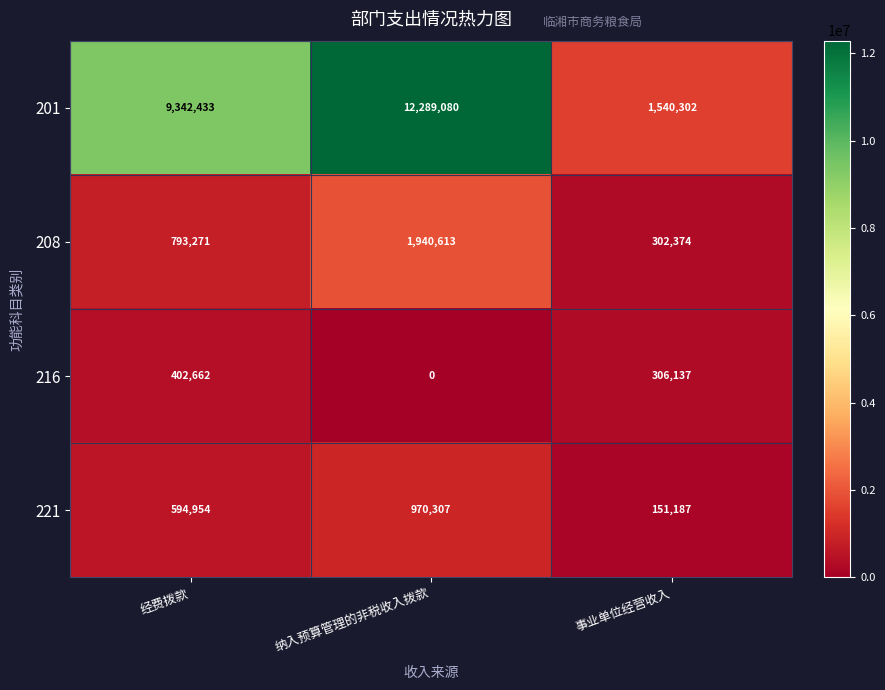

What is the total value across all series at 纳入预算管理的非税收入拨款?

15200000